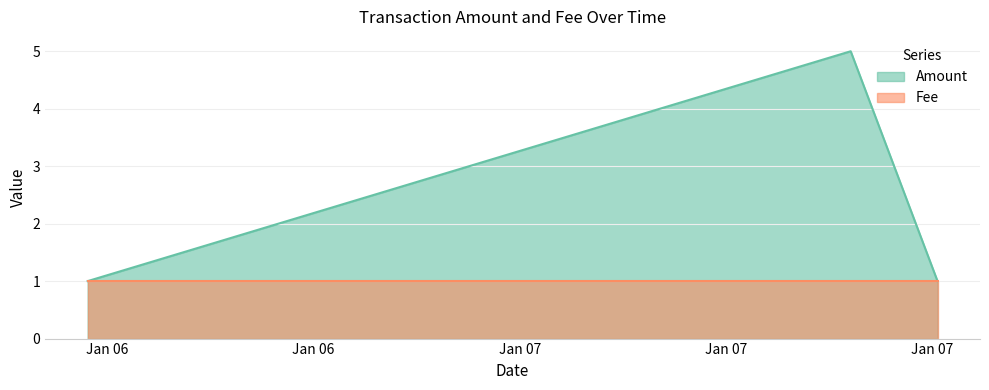

List the labels in order of value, smallest first.

2018-01-06 16:25:39, 2018-01-07 17:09:01, 2018-01-07 14:37:29